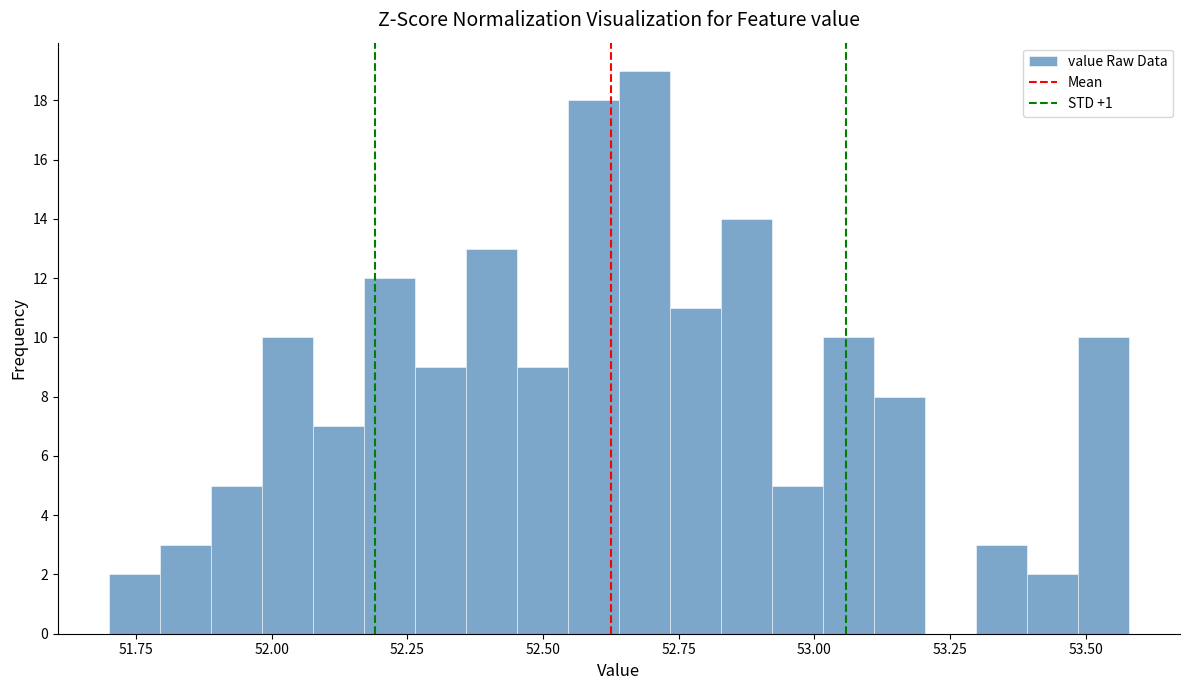

Read against the x-axis, roughly where is the centre of the tallest bar?

52.70